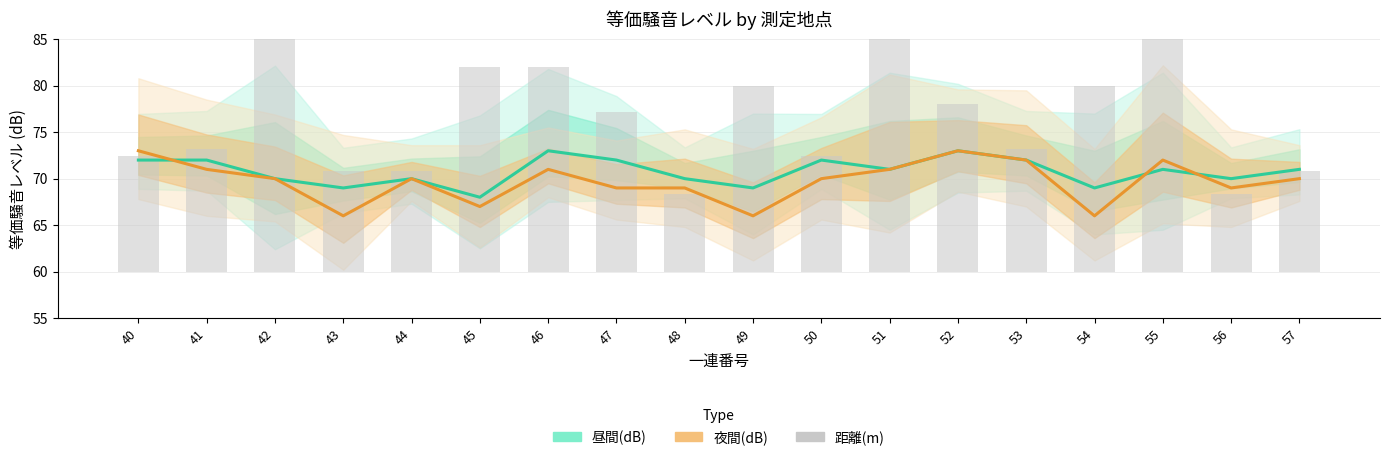

Between 49 and 57, which is larger?

57